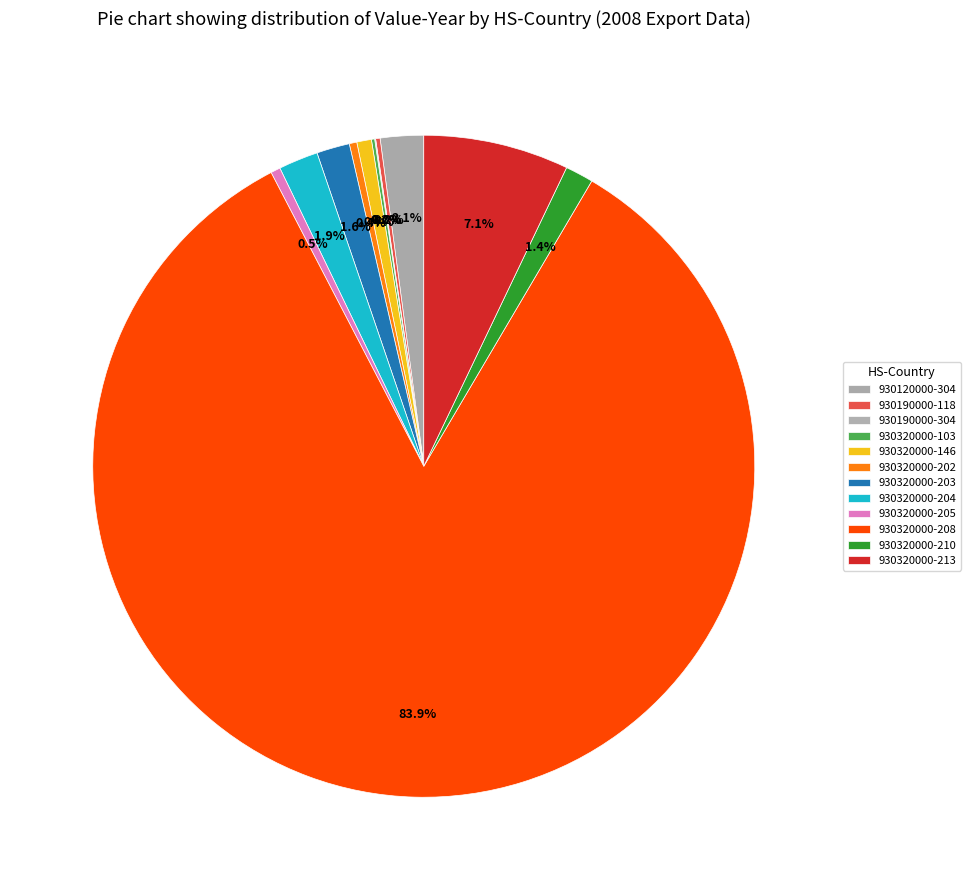

Combined, do 930190000-304 and 930320000-213 account for over 50%?

No